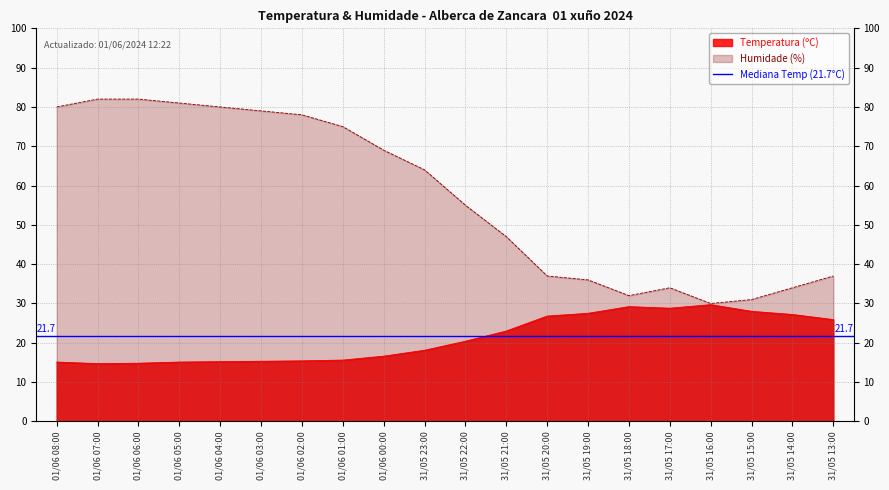

Does the chart have visible grid lines?

Yes